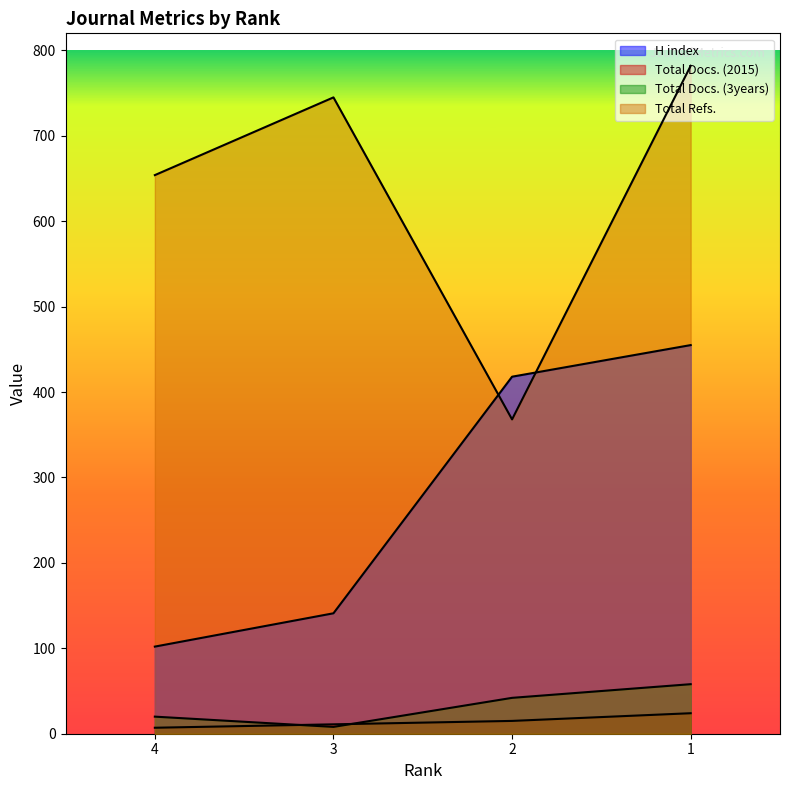

How many values in the H index series are below 418?

2